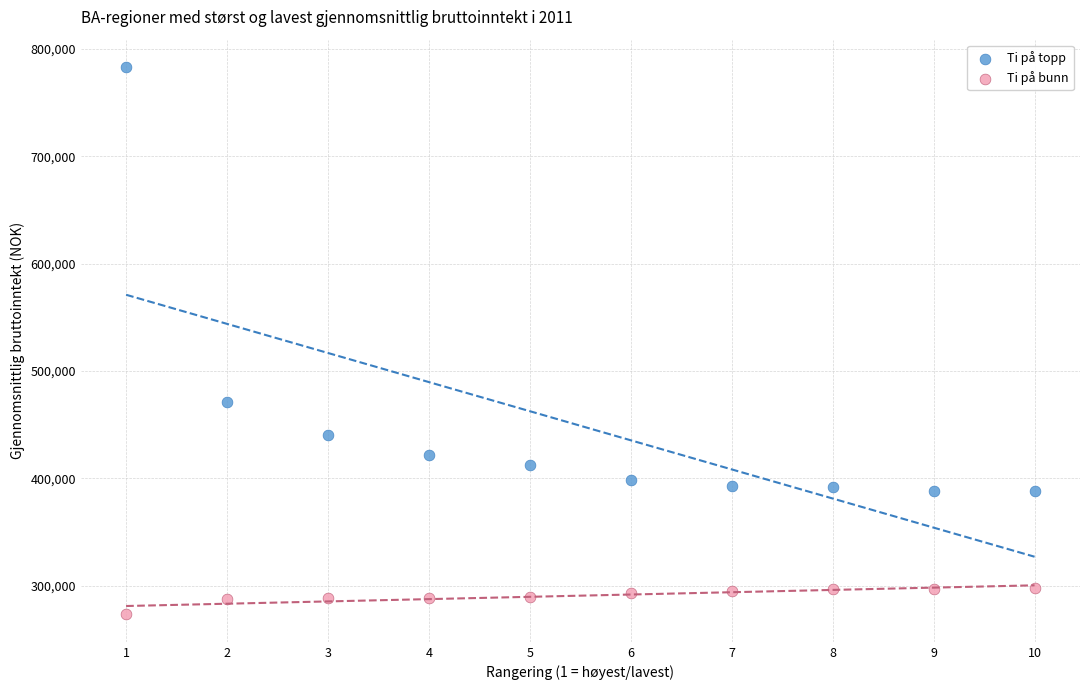

In the Ti på topp series, what Y value is closest to 585848?

471500.0